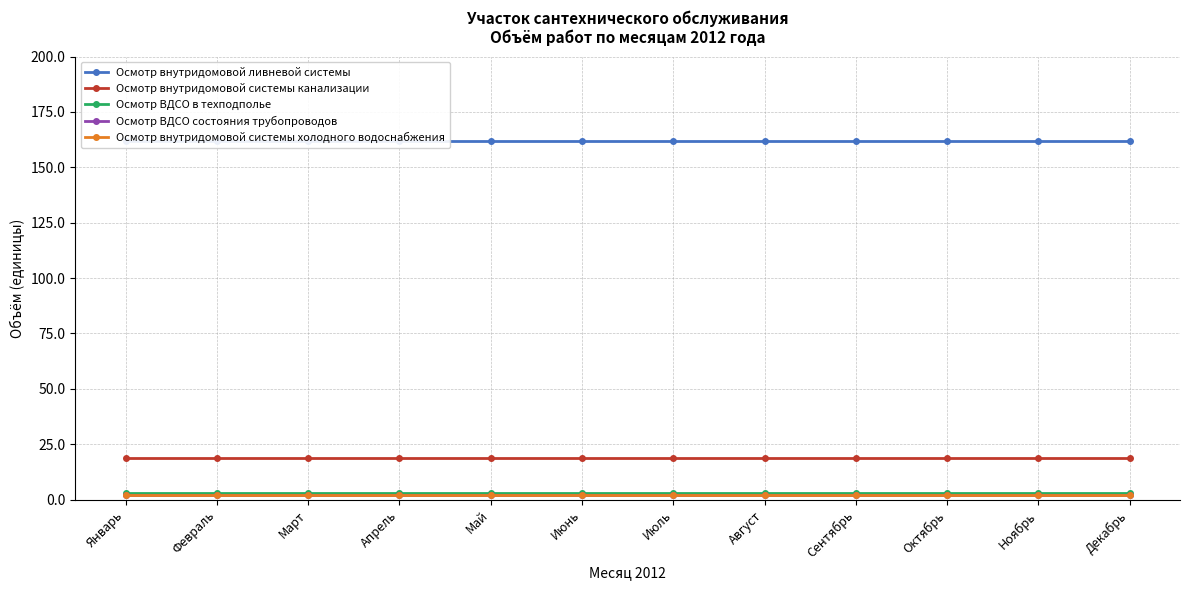

True or false: Осмотр ВДСО состояния трубопроводов has more than 2 interior local peaks.

False